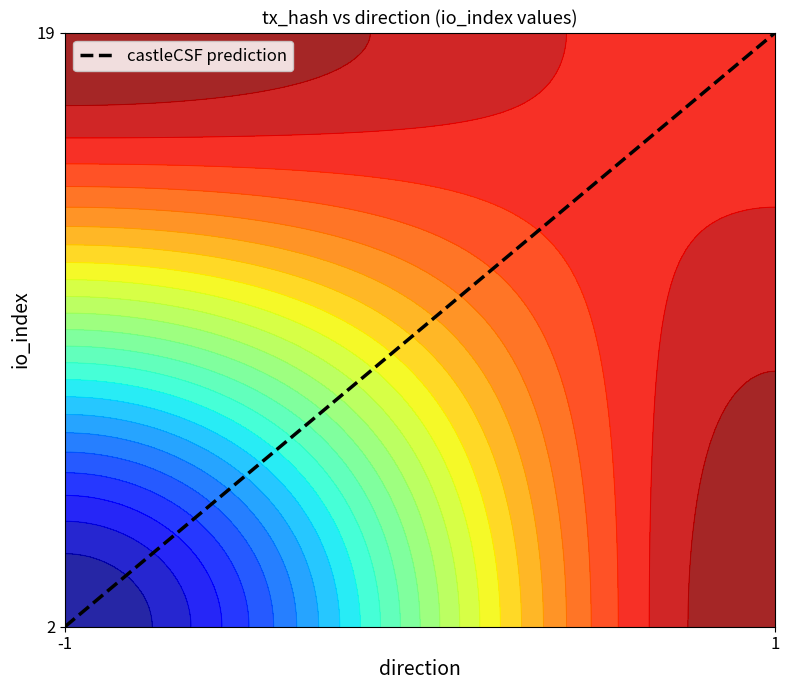

How many values are between 2 and 19?

2